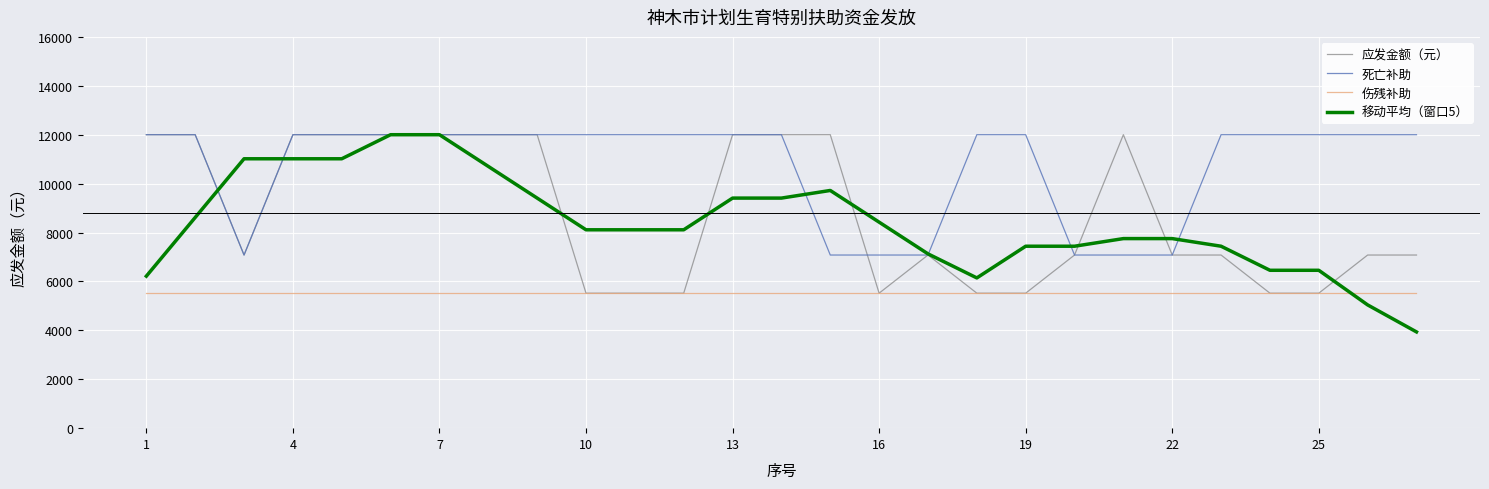

Which series has the largest range (max minus min)?

移动平均（窗口5）